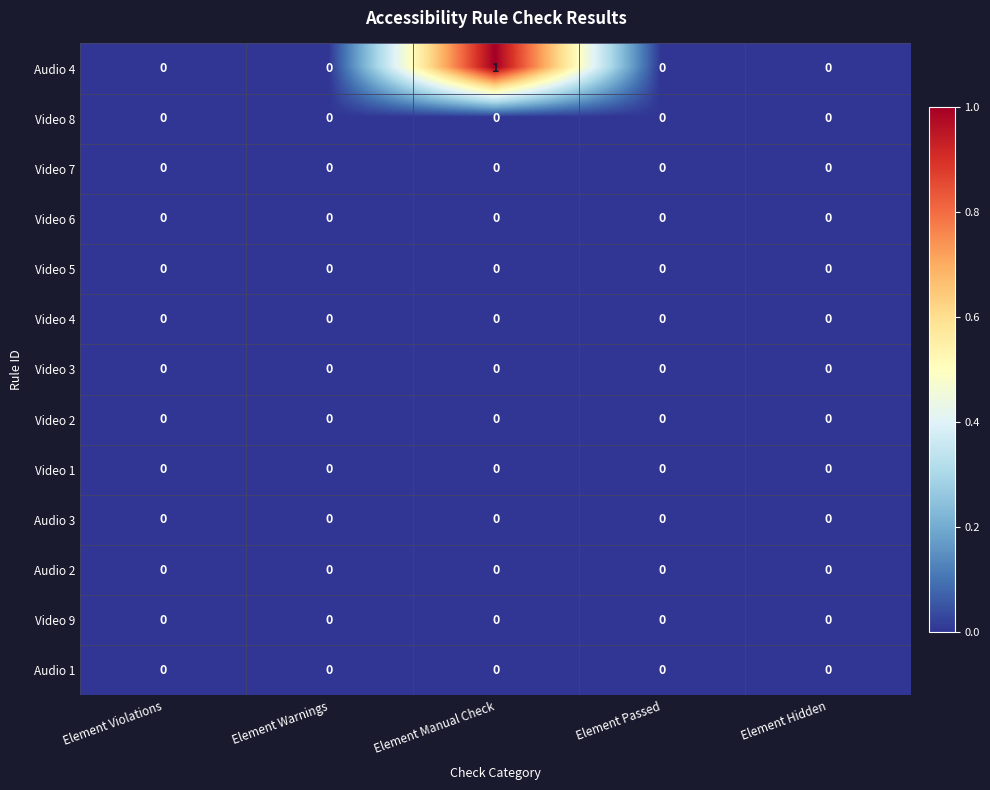

Is it true that Video 7 equals 0 at Element Warnings?

True